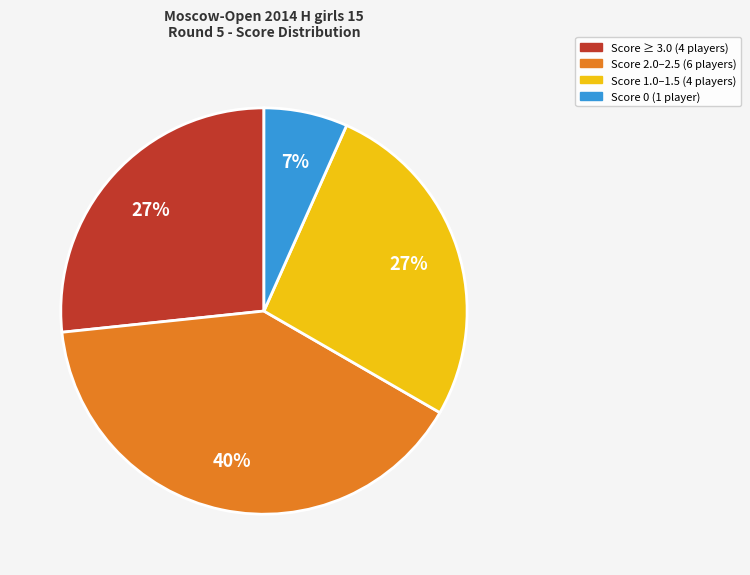

The Score 0 (1 player) slice represents 7% of the pie. True or false?

True